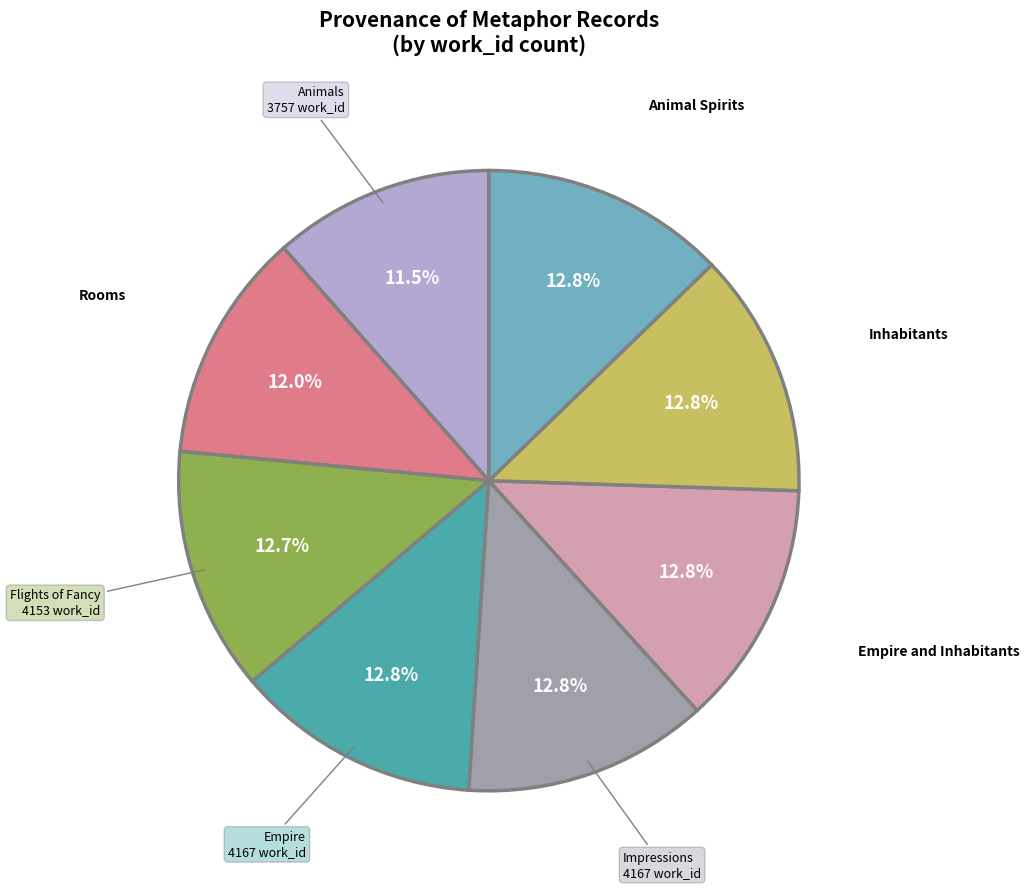

To the nearest percent, what is the average slice percentage?

12%